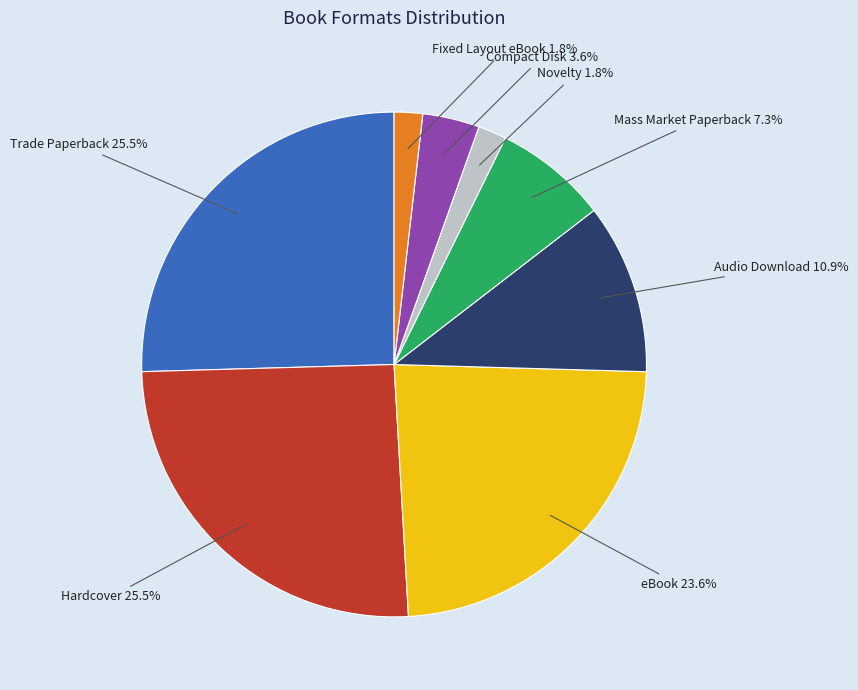

Does any single category account for the majority?

No